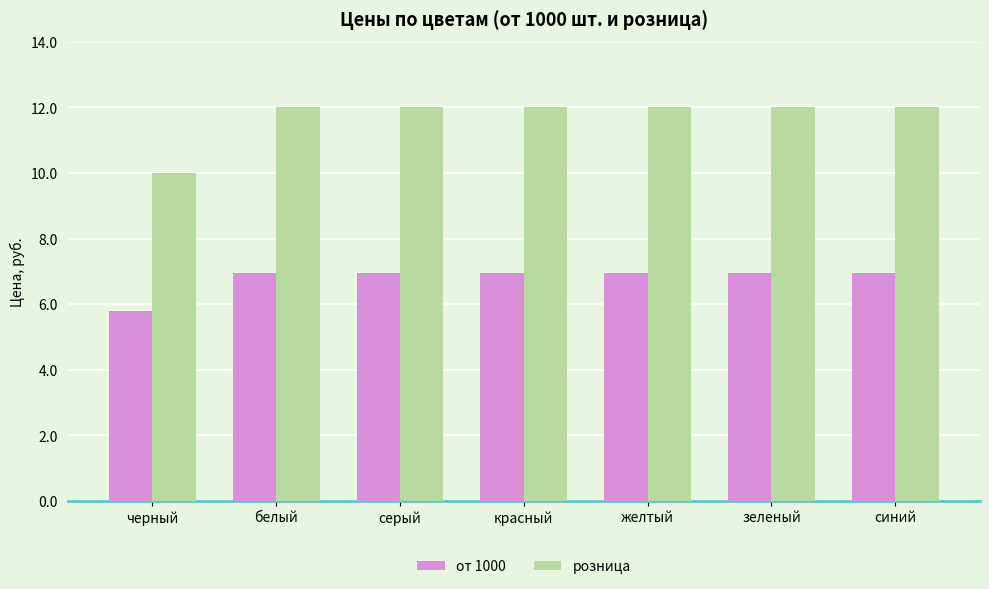

What is the difference between the highest and lowest values at зеленый?

5.0